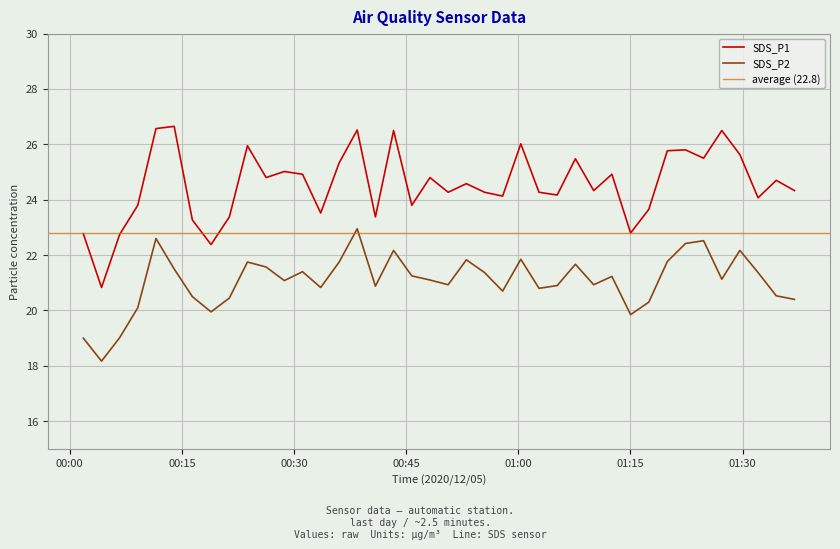

At which category does SDS_P1 reach its first local peak?

2020/12/05 00:13:58